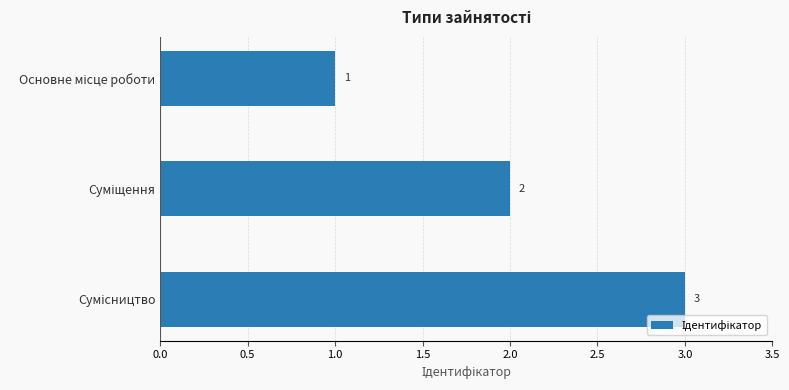

What is the greatest value displayed?

3